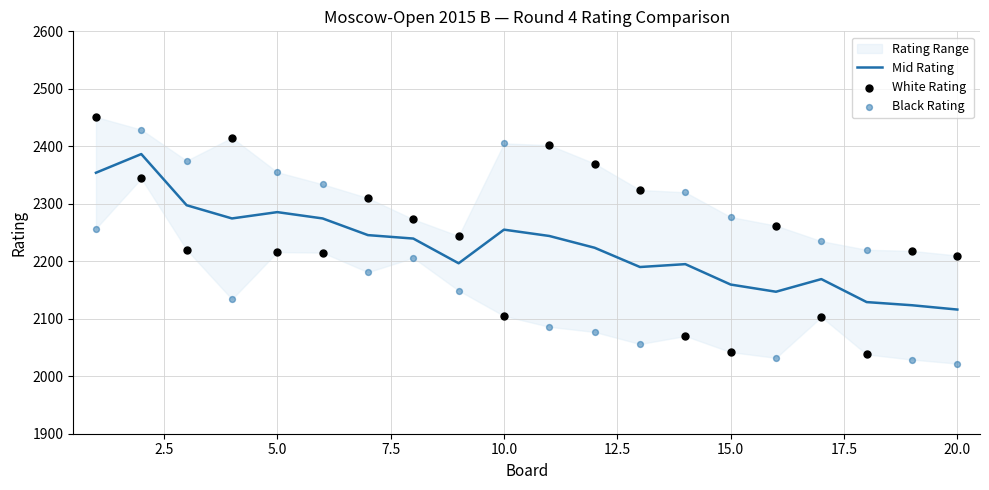

Which series has the largest total across all categories?

White Rating